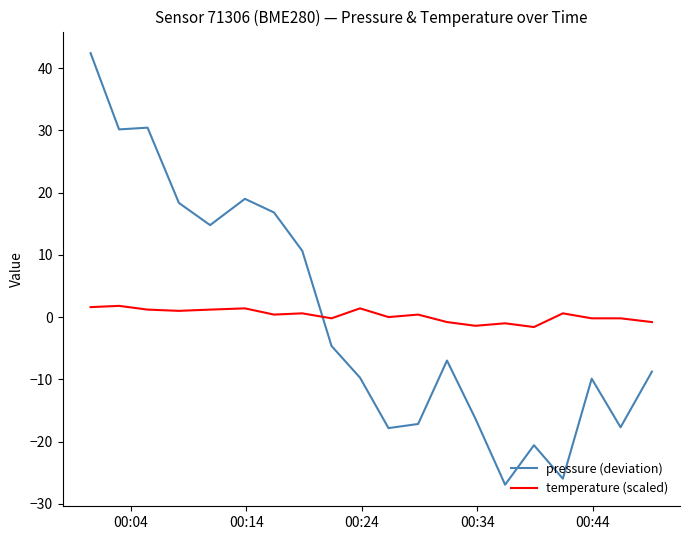

Is this an area chart (filled region under the line)?

No